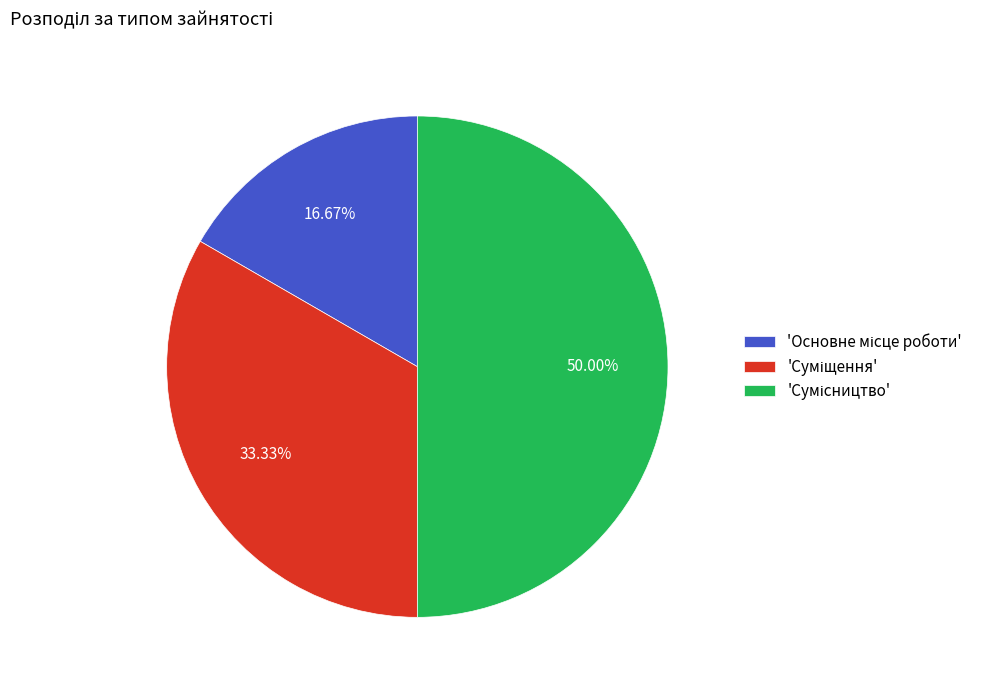

How many slices are in this pie chart?

3